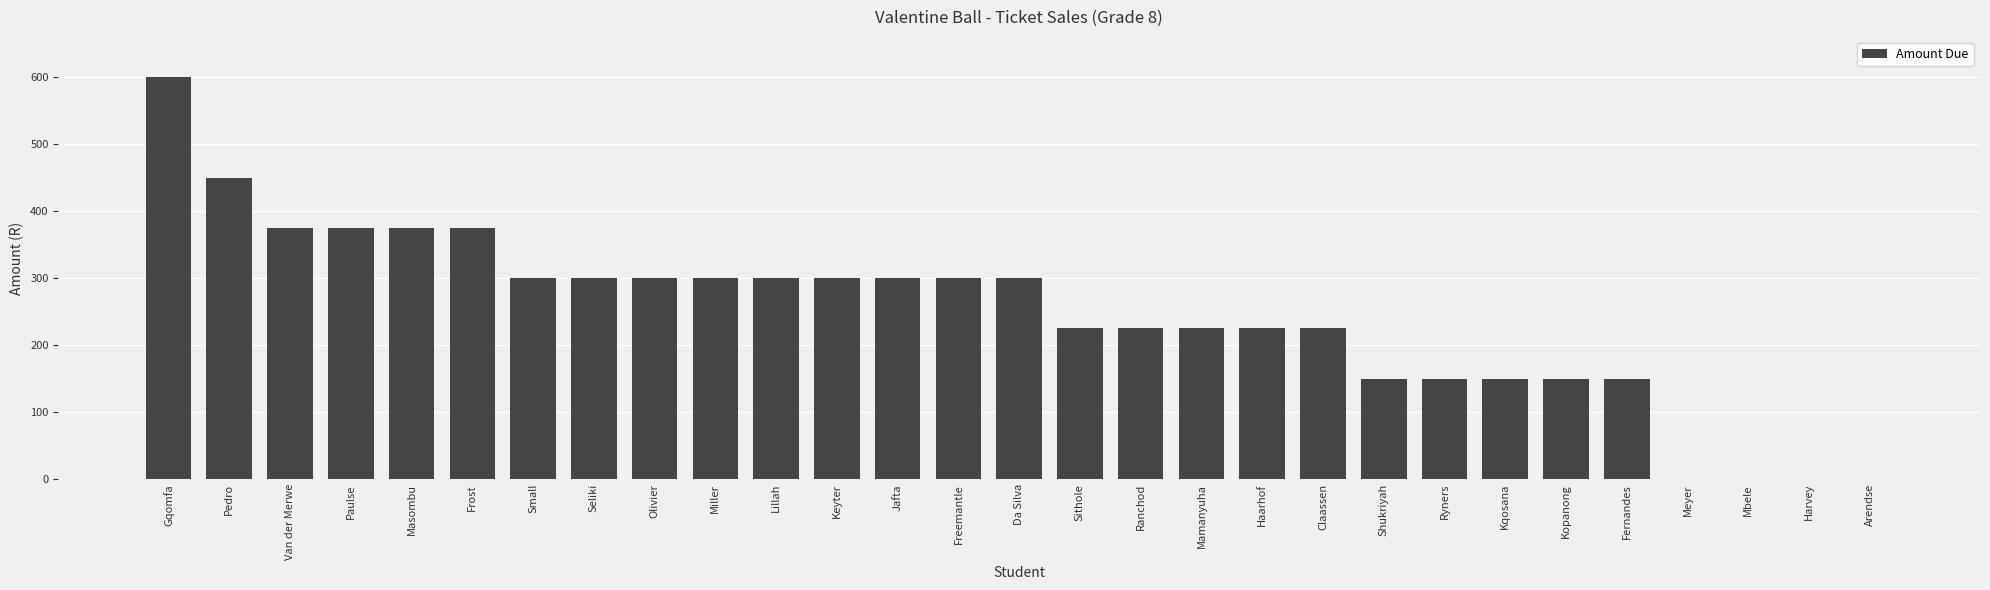

Reading left to right, list all the values displayed in this chart.

Gqomfa=600	Pedro=450	Van der Merwe=375	Paulse=375	Masombu=375	Frost=375	Small=300	Seliki=300	Olivier=300	Miller=300	Lillah=300	Keyter=300	Jafta=300	Freemantle=300	Da Silva=300	Sithole=225	Ranchod=225	Mamanyuha=225	Haarhof=225	Claassen=225	Shukriyah=150	Ryners=150	Kqosana=150	Kopanong=150	Fernandes=150	Meyer=0	Mbele=0	Harvey=0	Arendse=0